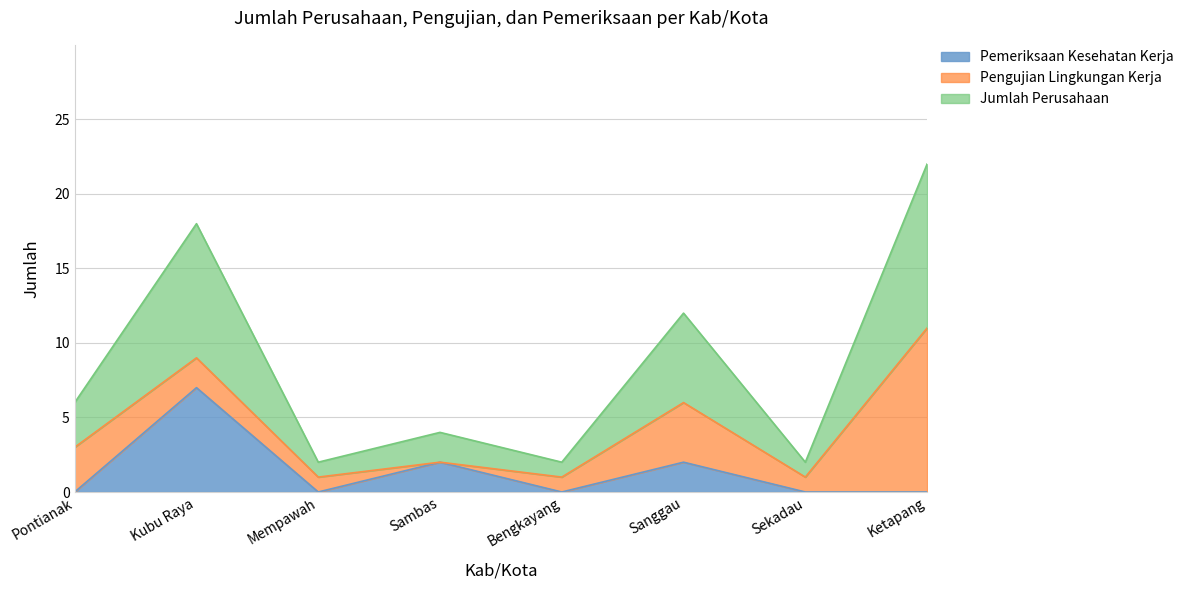

Which has a higher value, Sekadau or Pontianak?

Pontianak